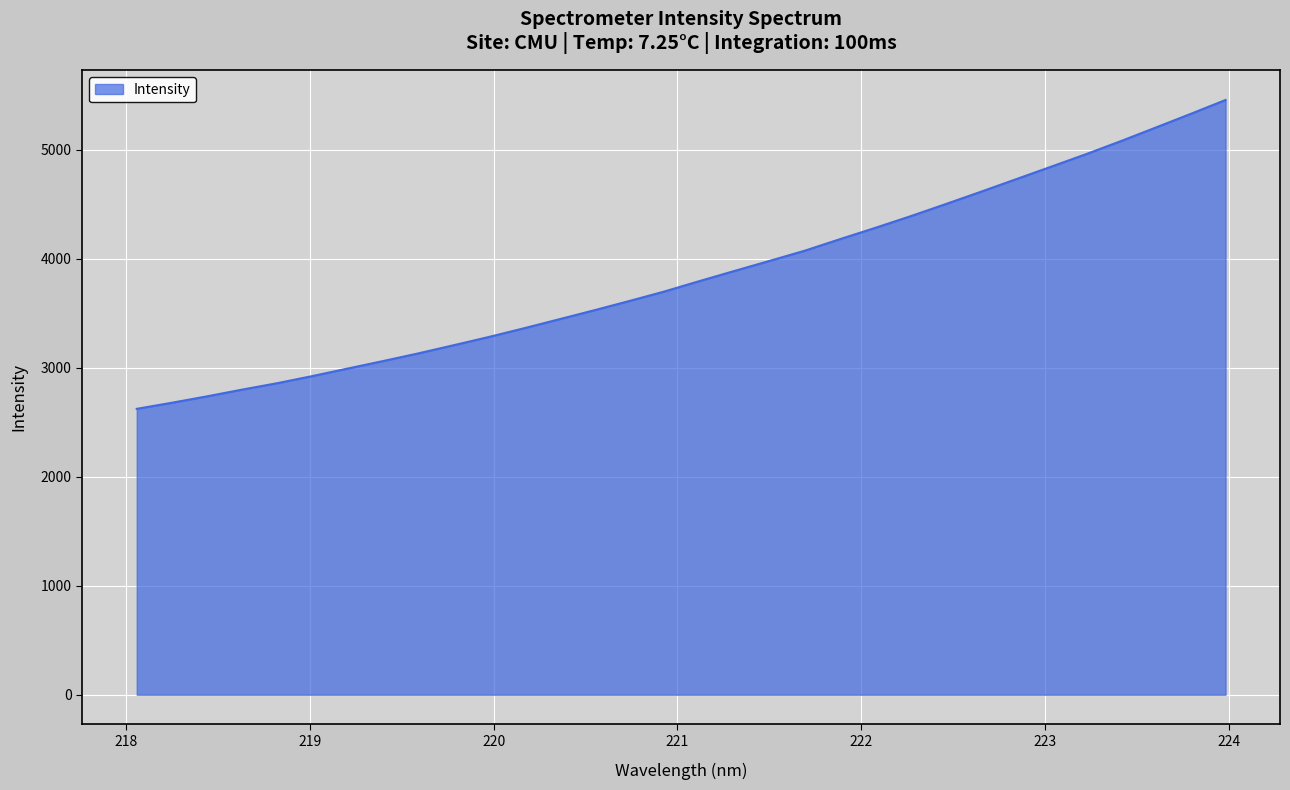

What is the difference between the maximum and minimum values?

2834.1